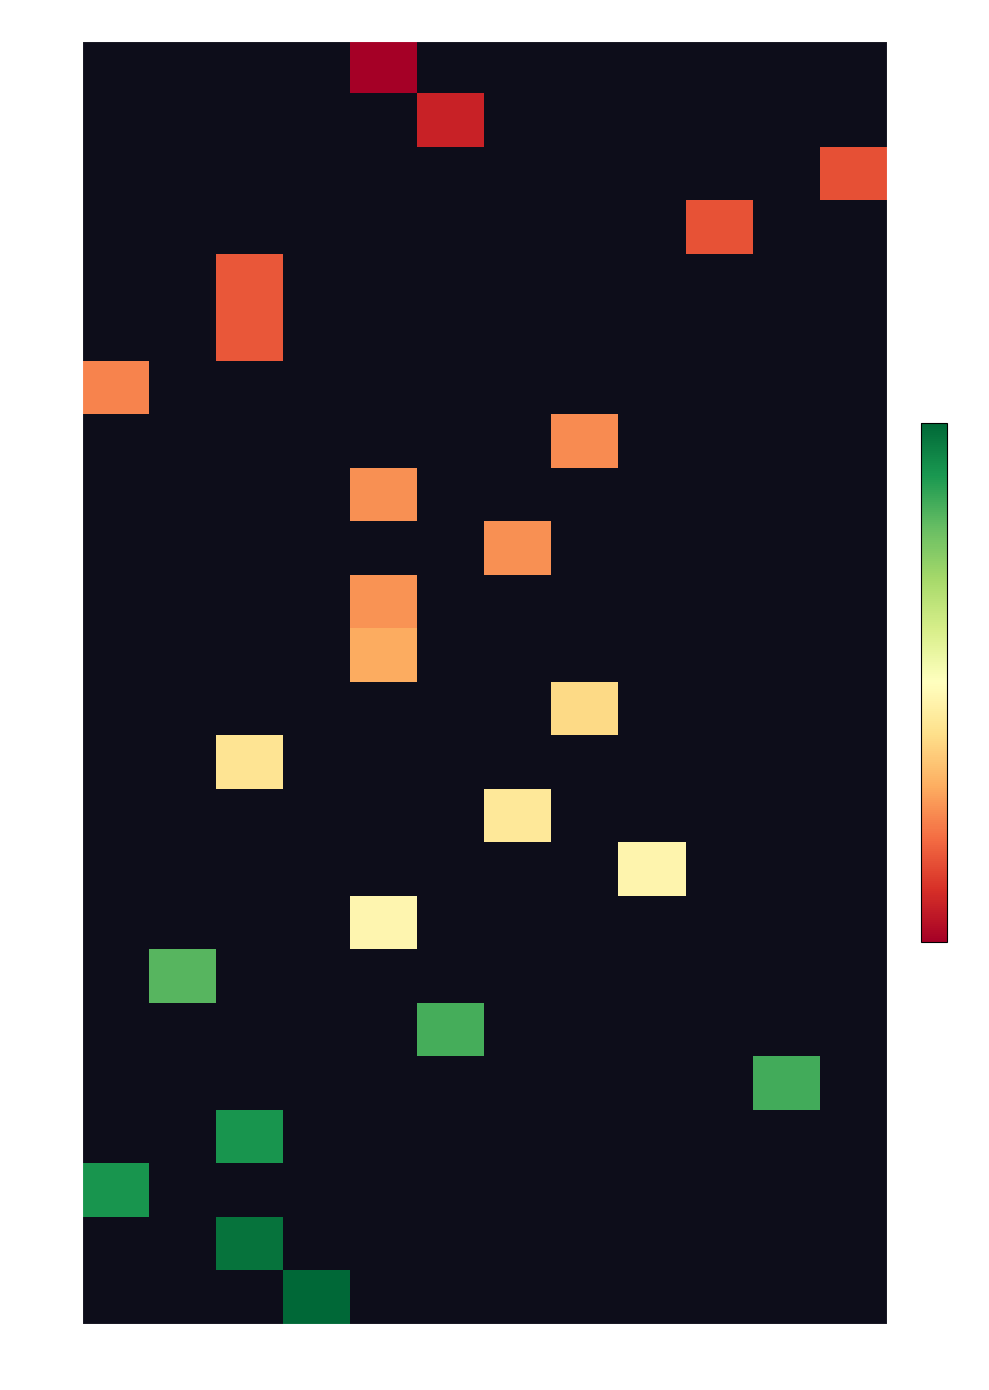

Which label corresponds to the smallest value in the chart?

00014